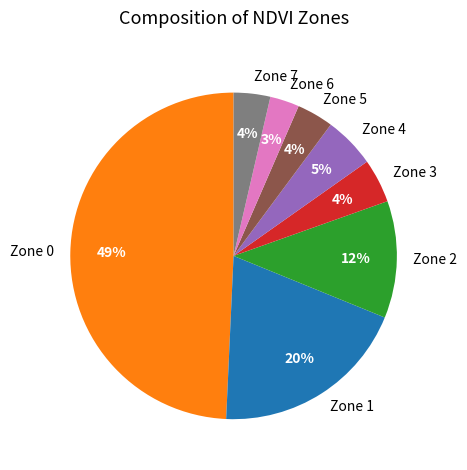

Between Zone 1 and Zone 6, which is larger?

Zone 1